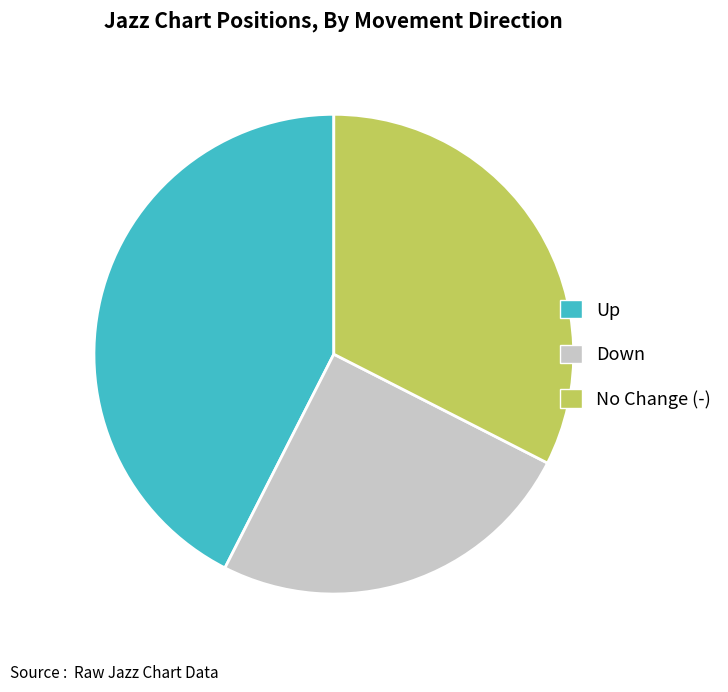

Which slice is the smallest?

Down